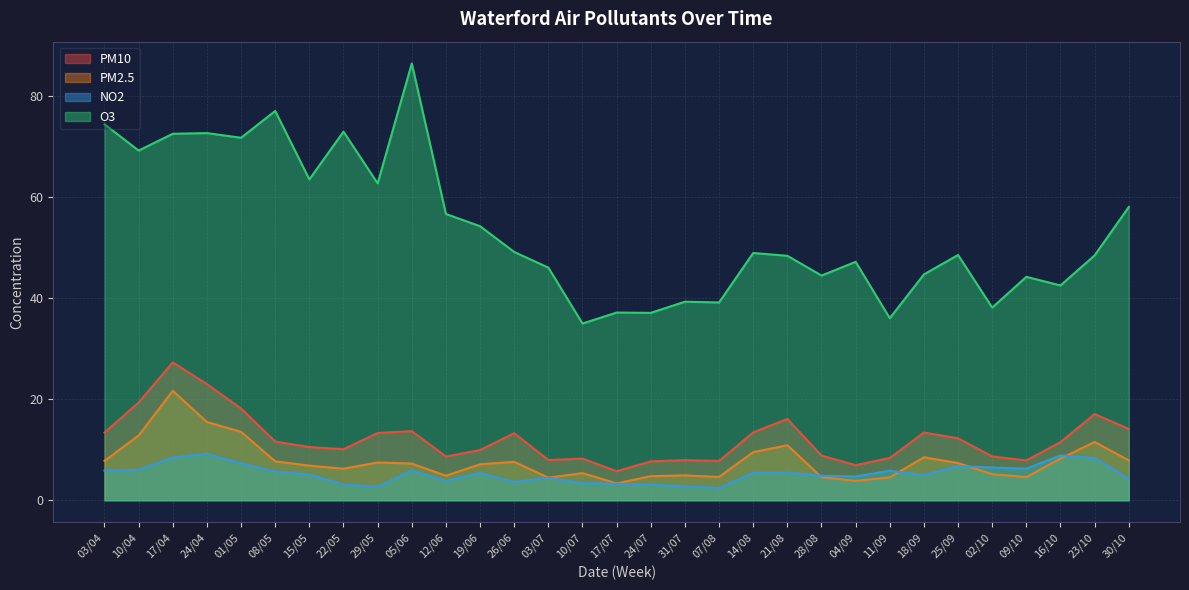

Reading right to left, list all the values displayed in this chart.

PM10: 14.1	17.1	11.5	7.9	8.7	12.3	13.4	8.4	6.9	8.8	16.1	13.4	7.8	7.9	7.7	5.7	8.2	8.0	13.3	9.9	8.7	13.7	13.3	10.1	10.5	11.6	18.2	23.0	27.3	19.4	13.4
PM2.5: 7.9	11.5	8.2	4.6	5.2	7.4	8.5	4.5	3.8	4.6	10.9	9.5	4.6	4.9	4.8	3.3	5.4	4.5	7.6	7.1	4.8	7.3	7.5	6.2	6.8	7.7	13.6	15.5	21.7	12.8	7.8
NO2: 4.3	8.4	8.9	6.3	6.5	6.8	5.0	5.8	4.7	4.9	5.5	5.4	2.4	2.8	3.1	3.3	3.4	4.5	3.6	5.4	3.8	5.9	2.7	3.1	5.1	5.7	7.3	9.2	8.5	6.0	5.9
O3: 58.1	48.5	42.6	44.3	38.2	48.6	44.7	36.1	47.2	44.5	48.4	49.0	39.2	39.3	37.1	37.2	35.0	46.1	49.2	54.3	56.7	86.5	62.8	73.0	63.6	77.1	71.8	72.7	72.6	69.3	74.5